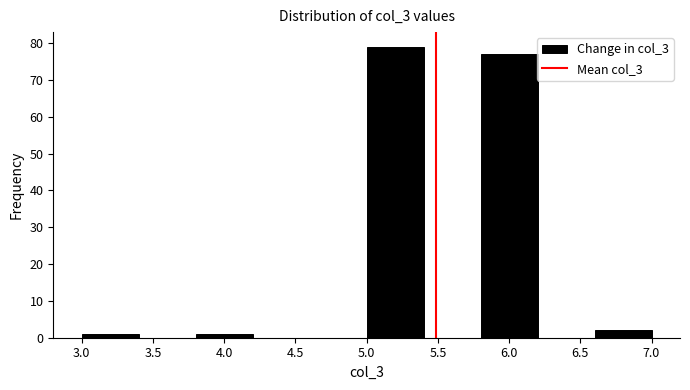

Reading left to right, transcribe this chart: for each bar, give the range it covers on the x-axis and its height. The values are not printed on the chart, so give them approximately, as read against the axis.

3.0 to 3.4: 1
3.4 to 3.8: 0
3.8 to 4.2: 1
4.2 to 4.6: 0
4.6 to 5.0: 0
5.0 to 5.4: 79
5.4 to 5.8: 0
5.8 to 6.2: 77
6.2 to 6.6: 0
6.6 to 7.0: 2